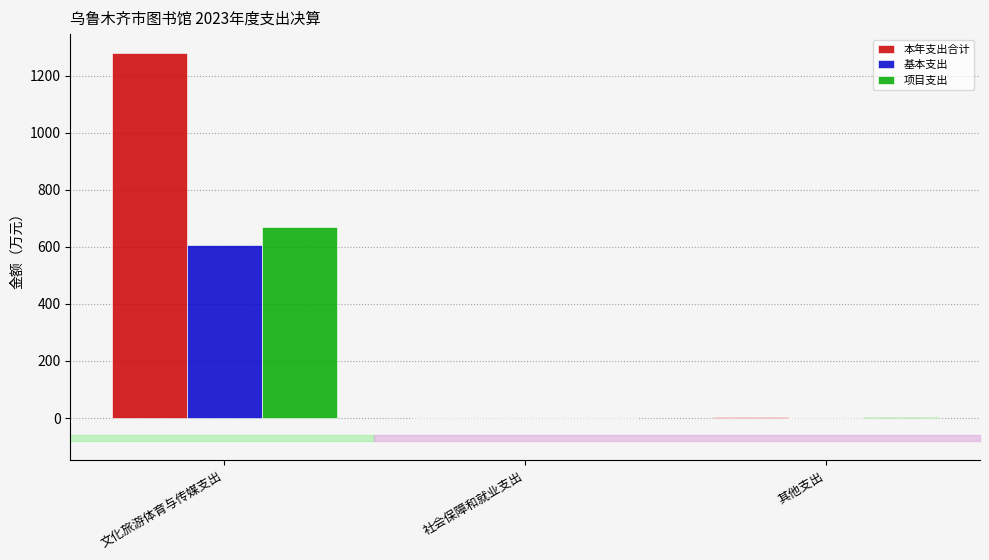

The value of 项目支出 at 文化旅游体育与传媒支出 is 670.0. True or false?

True